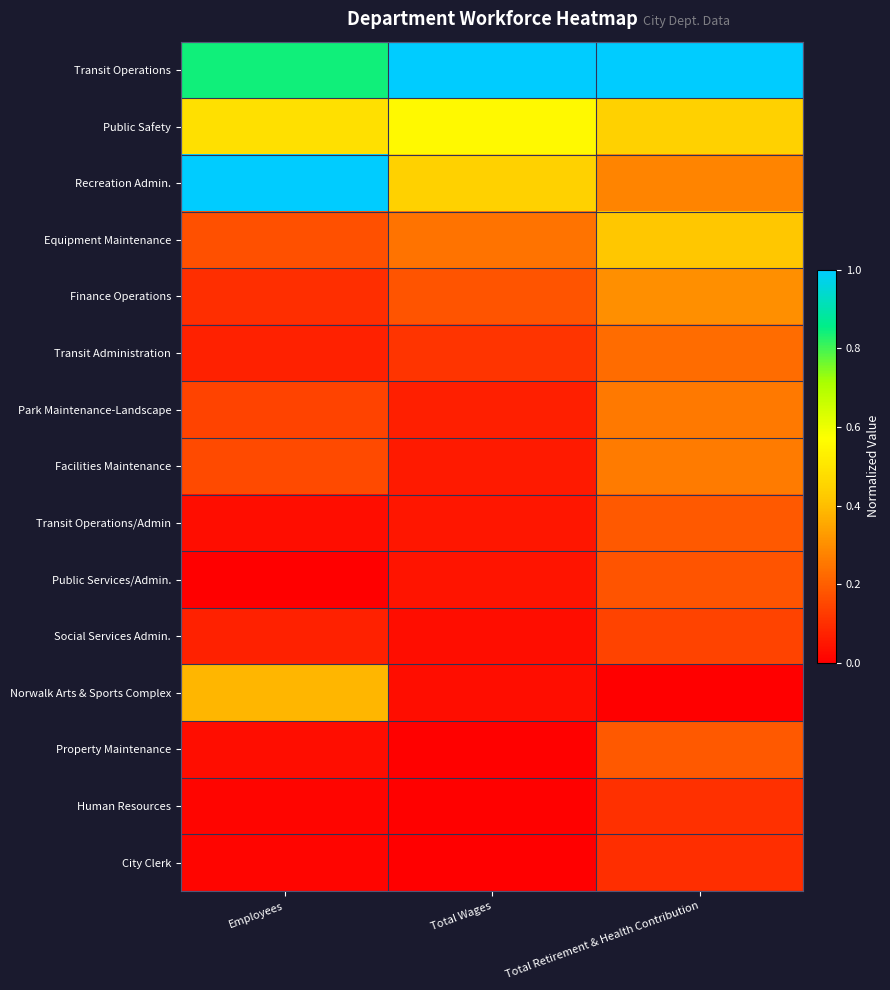

Reading right to left, list all the values displayed in this chart.

Transit Operations: Total Retirement & Health Contribution=1.0	Total Wages=1.0	Employees=0.8
Public Safety: Total Retirement & Health Contribution=0.4	Total Wages=0.6	Employees=0.5
Recreation Admin.: Total Retirement & Health Contribution=0.3	Total Wages=0.4	Employees=1.0
Equipment Maintenance: Total Retirement & Health Contribution=0.4	Total Wages=0.2	Employees=0.2
Finance Operations: Total Retirement & Health Contribution=0.3	Total Wages=0.2	Employees=0.1
Transit Administration: Total Retirement & Health Contribution=0.2	Total Wages=0.1	Employees=0.1
Park Maintenance-Landscape: Total Retirement & Health Contribution=0.3	Total Wages=0.1	Employees=0.1
Facilities Maintenance: Total Retirement & Health Contribution=0.3	Total Wages=0.1	Employees=0.2
Transit Operations/Admin: Total Retirement & Health Contribution=0.2	Total Wages=0.0	Employees=0.0
Public Services/Admin.: Total Retirement & Health Contribution=0.2	Total Wages=0.0	Employees=0.0
Social Services Admin.: Total Retirement & Health Contribution=0.1	Total Wages=0.0	Employees=0.1
Norwalk Arts & Sports Complex: Total Retirement & Health Contribution=0.0	Total Wages=0.0	Employees=0.4
Property Maintenance: Total Retirement & Health Contribution=0.2	Total Wages=0.0	Employees=0.0
Human Resources: Total Retirement & Health Contribution=0.1	Total Wages=0.0	Employees=0.0
City Clerk: Total Retirement & Health Contribution=0.1	Total Wages=0.0	Employees=0.0